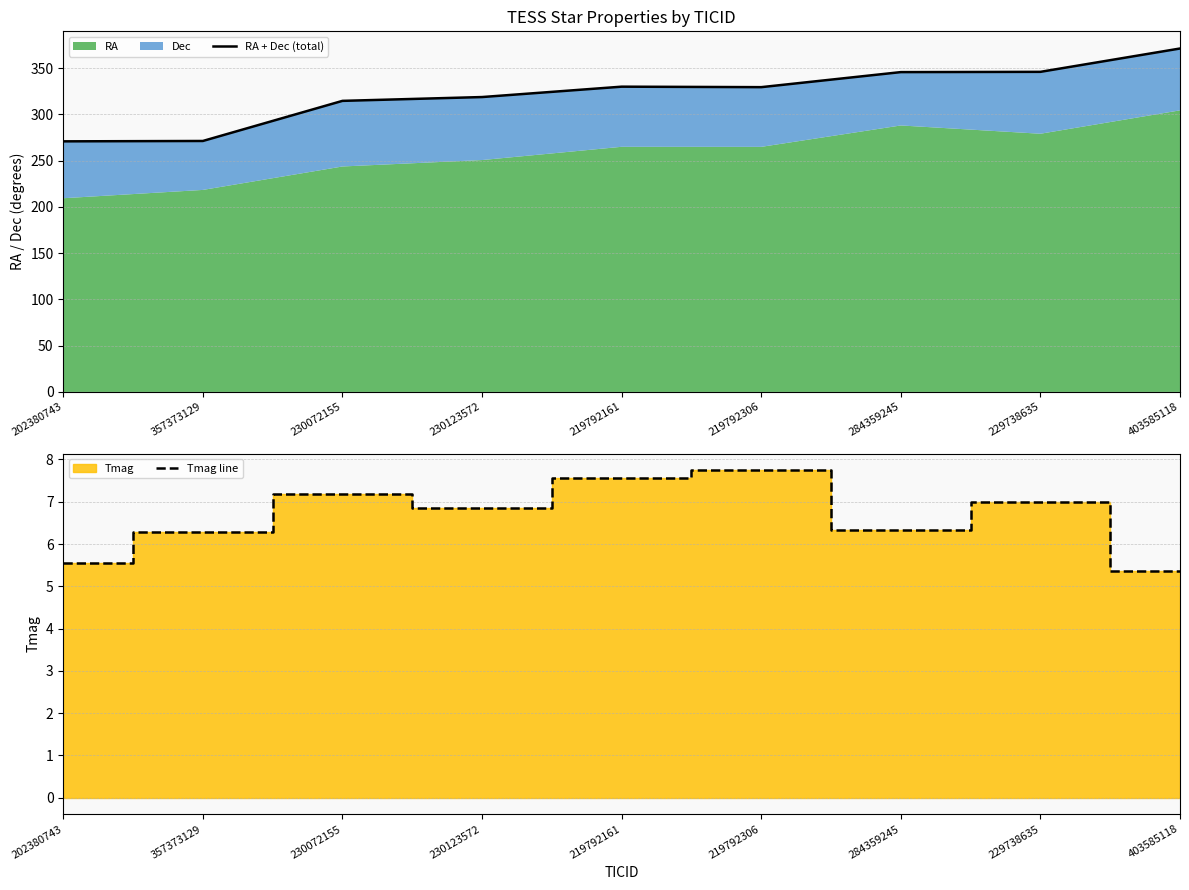

How many categories are shown in the chart?

9